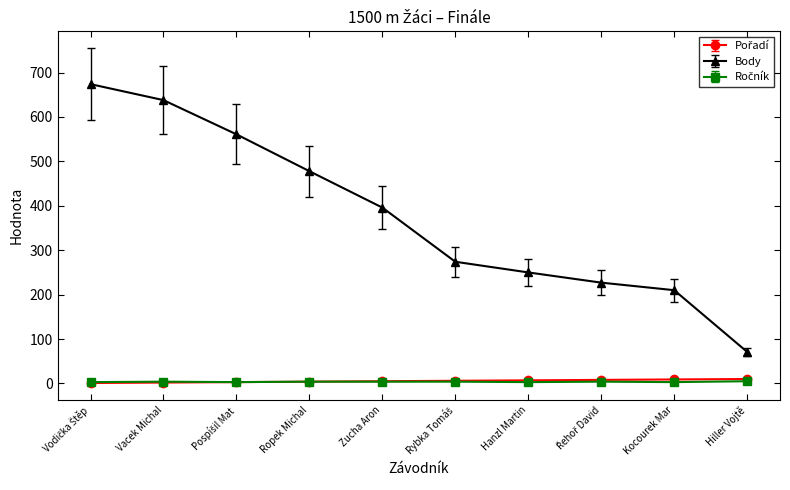

Which series has the widest spread of values?

Body